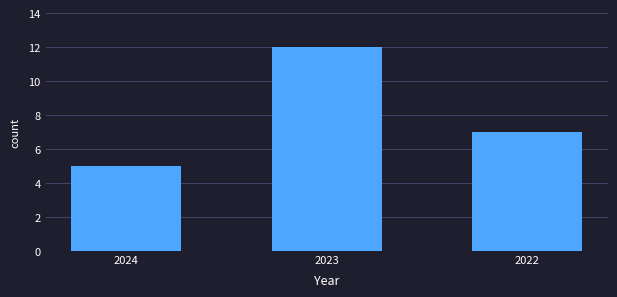

At which label is the value closest to 8?

2022